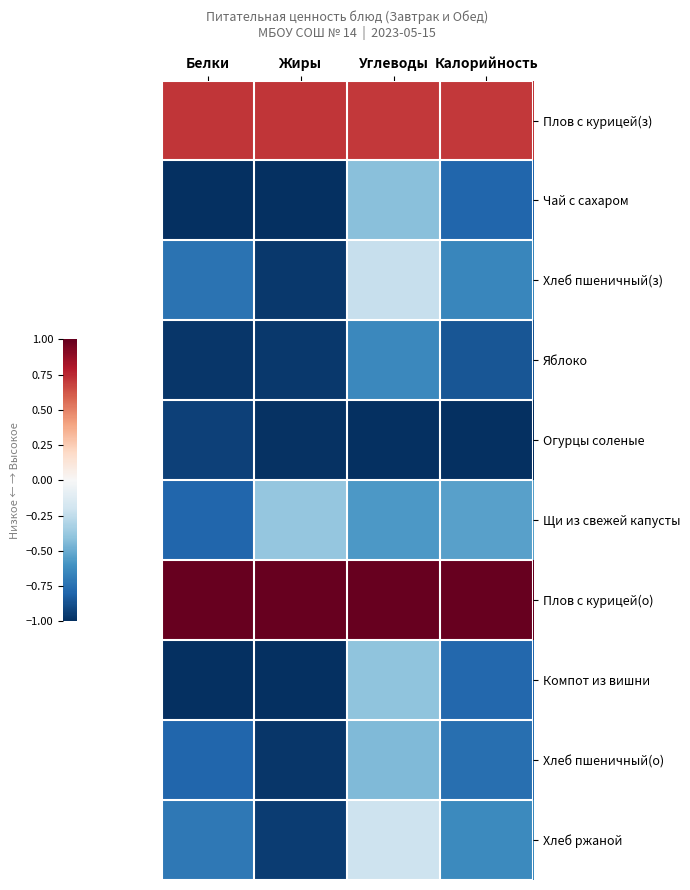

Reading left to right, transcribe all the data shown in this chart.

Плов с курицей(з): Белки=0.7	Жиры=0.7	Углеводы=0.7	Калорийность=0.7
Чай с сахаром: Белки=-1.0	Жиры=-1.0	Углеводы=-0.4	Калорийность=-0.8
Хлеб пшеничный(з): Белки=-0.7	Жиры=-1.0	Углеводы=-0.2	Калорийность=-0.7
Яблоко: Белки=-1.0	Жиры=-1.0	Углеводы=-0.6	Калорийность=-0.9
Огурцы соленые: Белки=-0.9	Жиры=-1.0	Углеводы=-1.0	Калорийность=-1.0
Щи из свежей капусты: Белки=-0.8	Жиры=-0.4	Углеводы=-0.6	Калорийность=-0.5
Плов с курицей(о): Белки=1.0	Жиры=1.0	Углеводы=1.0	Калорийность=1.0
Компот из вишни: Белки=-1.0	Жиры=-1.0	Углеводы=-0.4	Калорийность=-0.8
Хлеб пшеничный(о): Белки=-0.8	Жиры=-1.0	Углеводы=-0.4	Калорийность=-0.8
Хлеб ржаной: Белки=-0.7	Жиры=-0.9	Углеводы=-0.2	Калорийность=-0.6